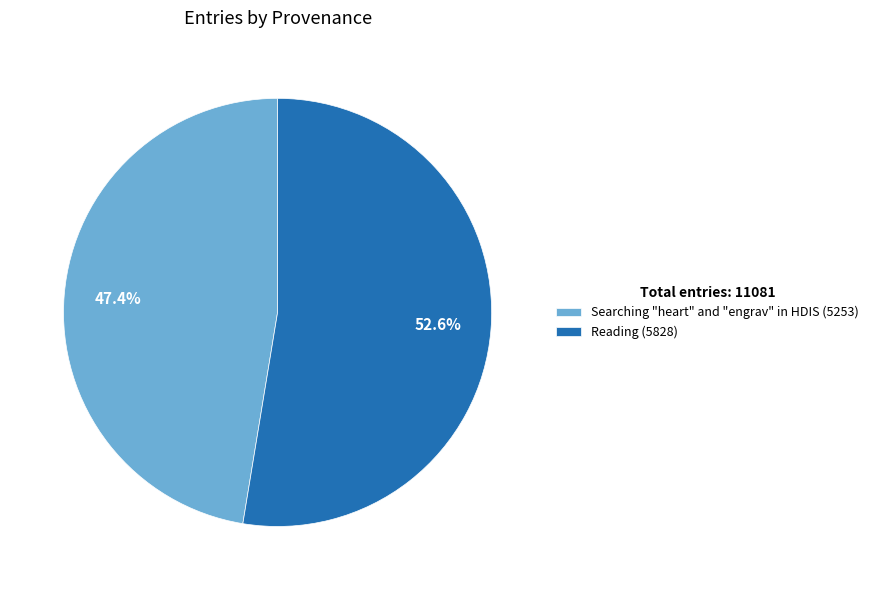

The Reading slice represents 44% of the pie. True or false?

False